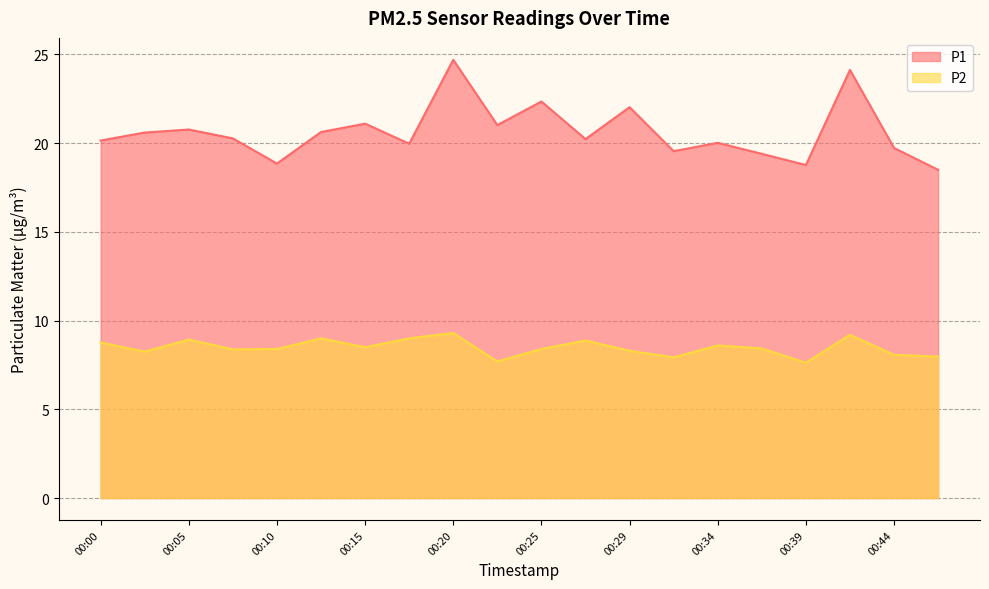

At which category is the sum across all series the highest?

00:20